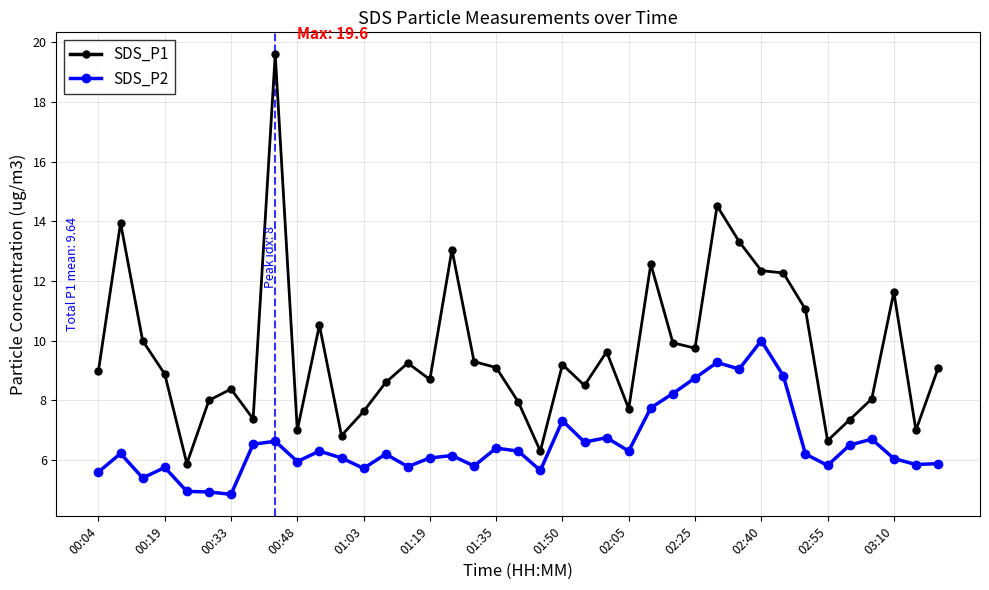

What is the difference between the maximum and minimum values in the SDS_P1 series?

13.7